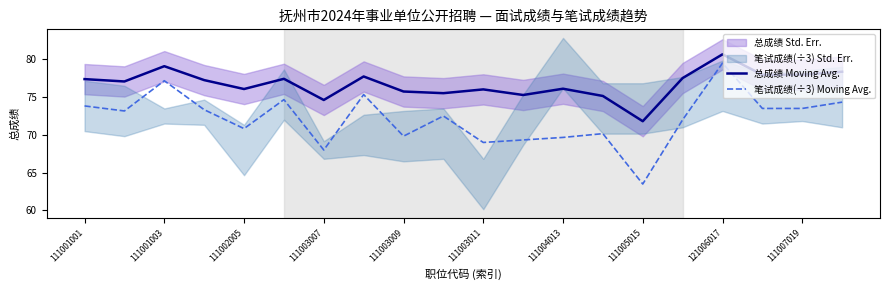

What is the difference between the 笔试成绩(÷3) Moving Avg. values at 111001003 and 111003011?

8.2